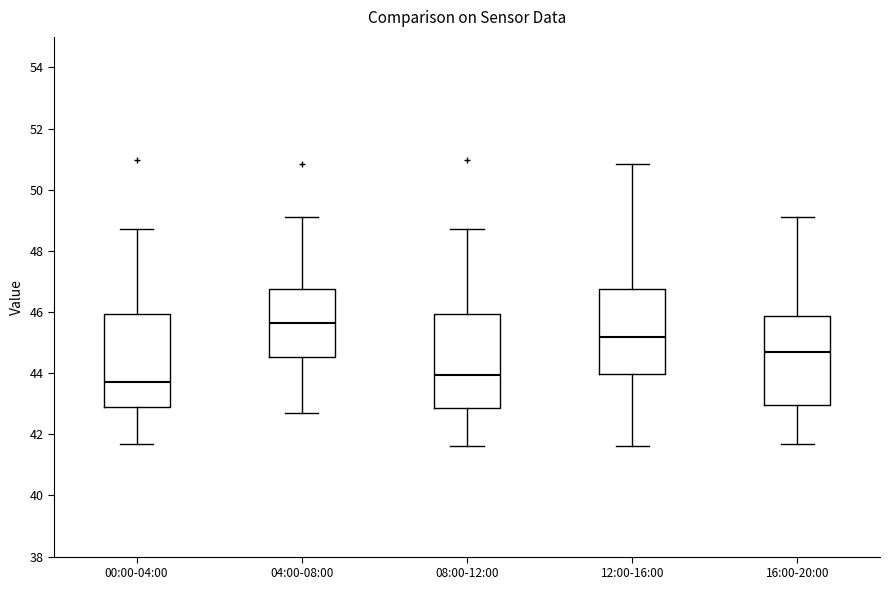

Which box has the highest median line?

04:00-08:00